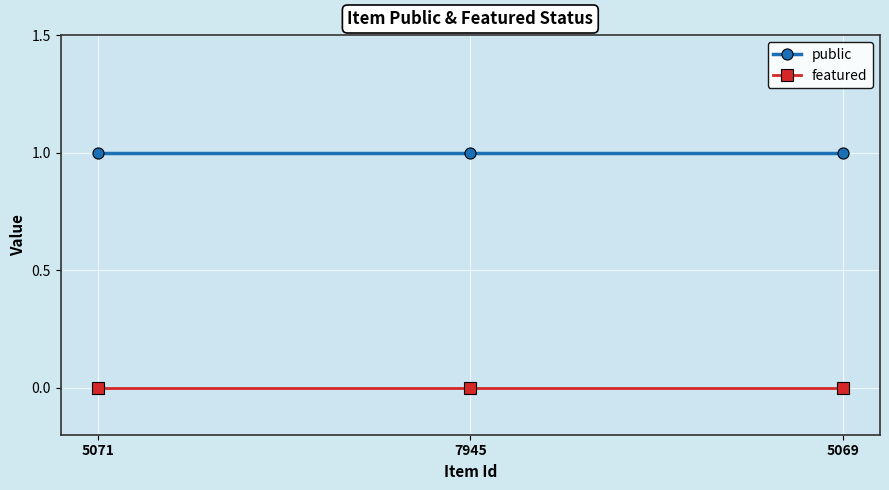

How many lines are shown in the chart?

2